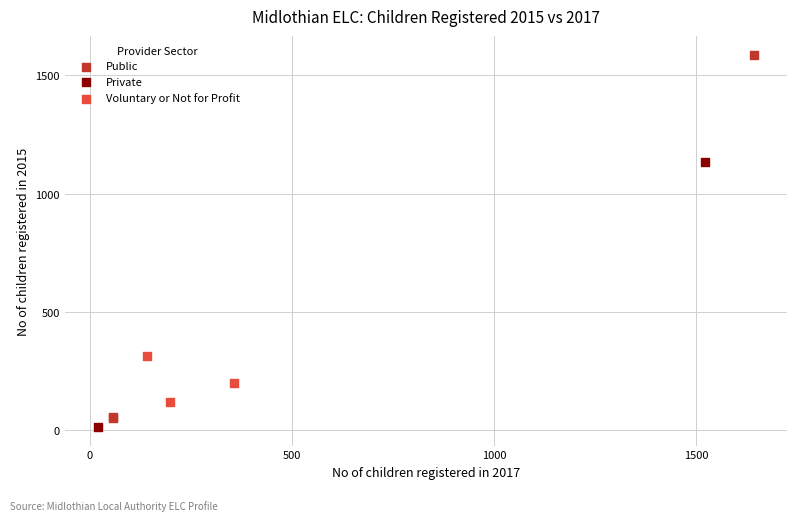

Which series contains the lowest Y value?

Private